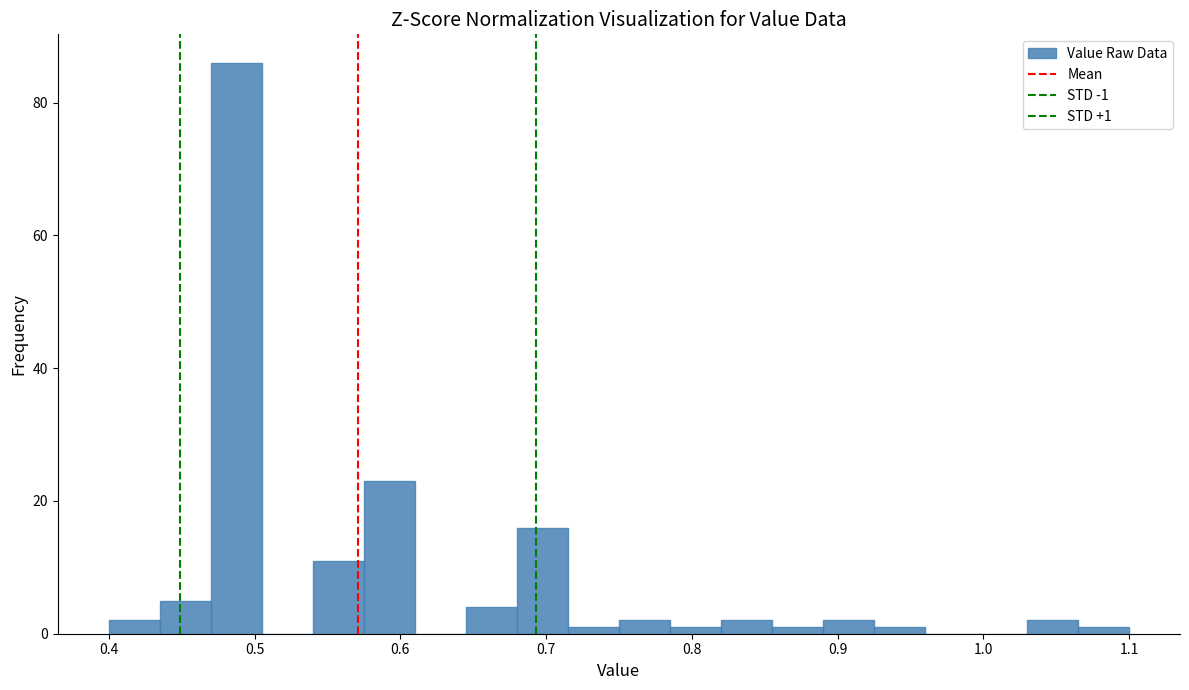

Read against the x-axis, roughly where is the centre of the tallest bar?

0.49